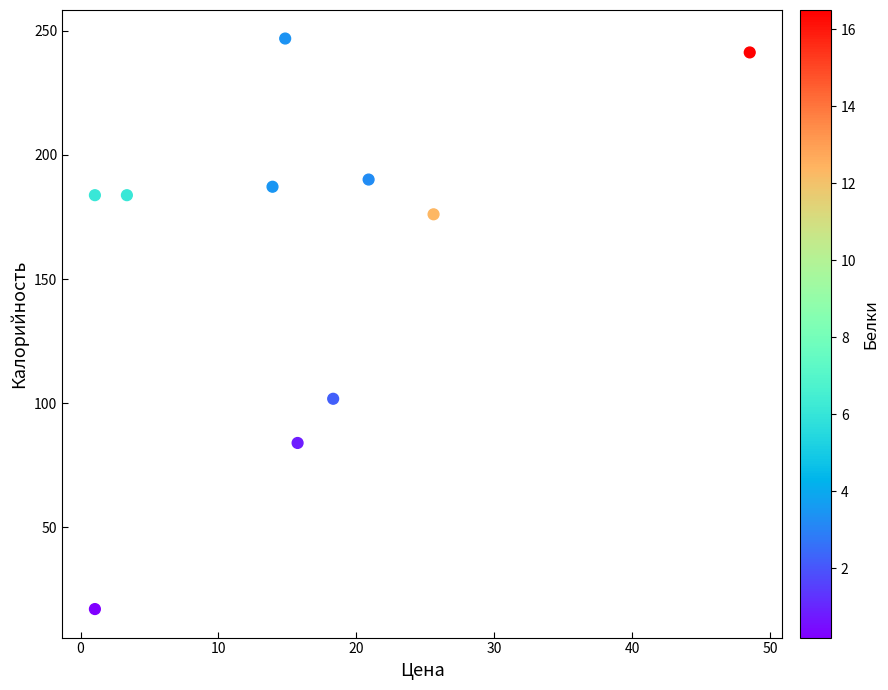

What Y value in the scatter plot is closest to 132?

101.8